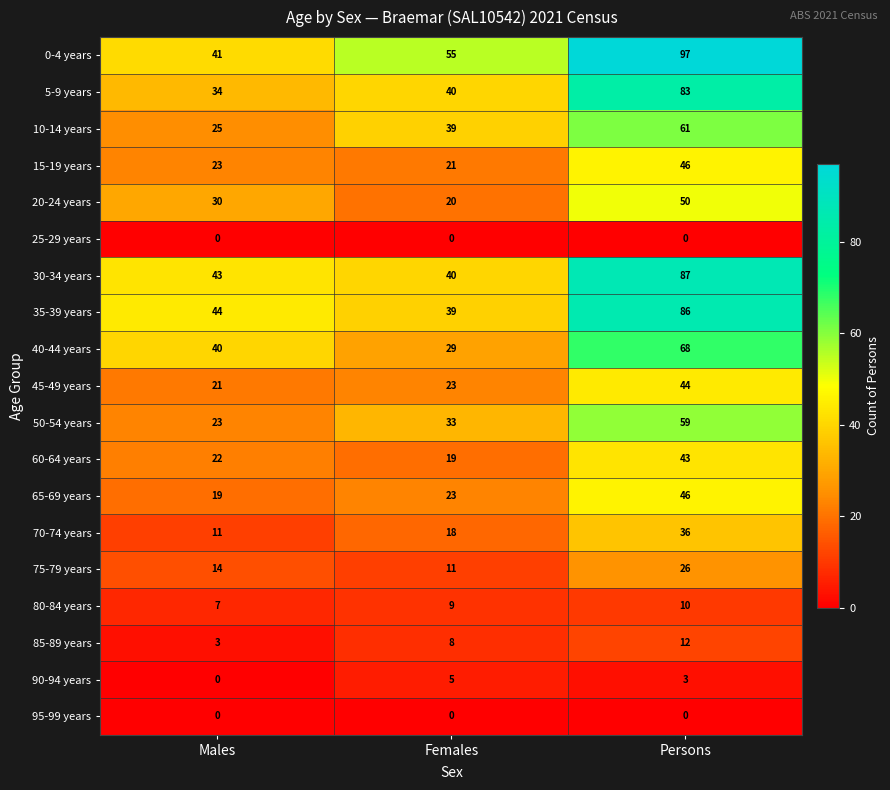

At which label does 45-49 years reach its peak?

Persons